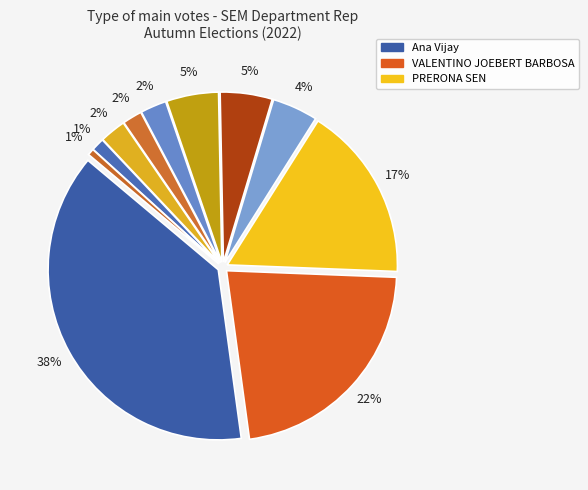

How many slices are in this pie chart?

11